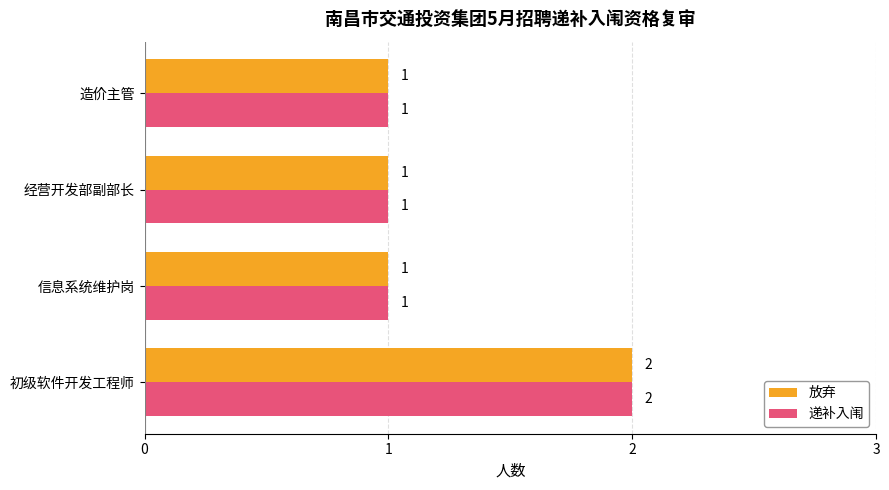

What is the sum of all 递补入闱 values?

5